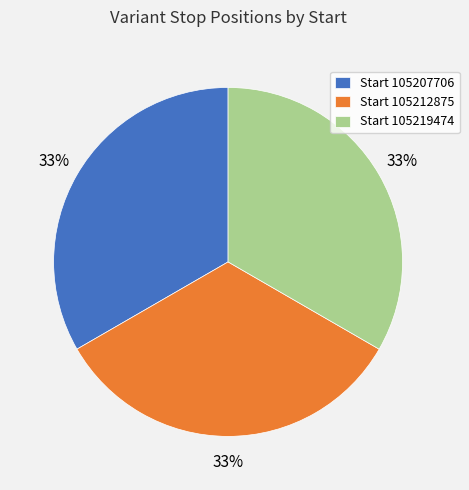

To the nearest percent, what percentage of the pie is Start 105207706?

33%